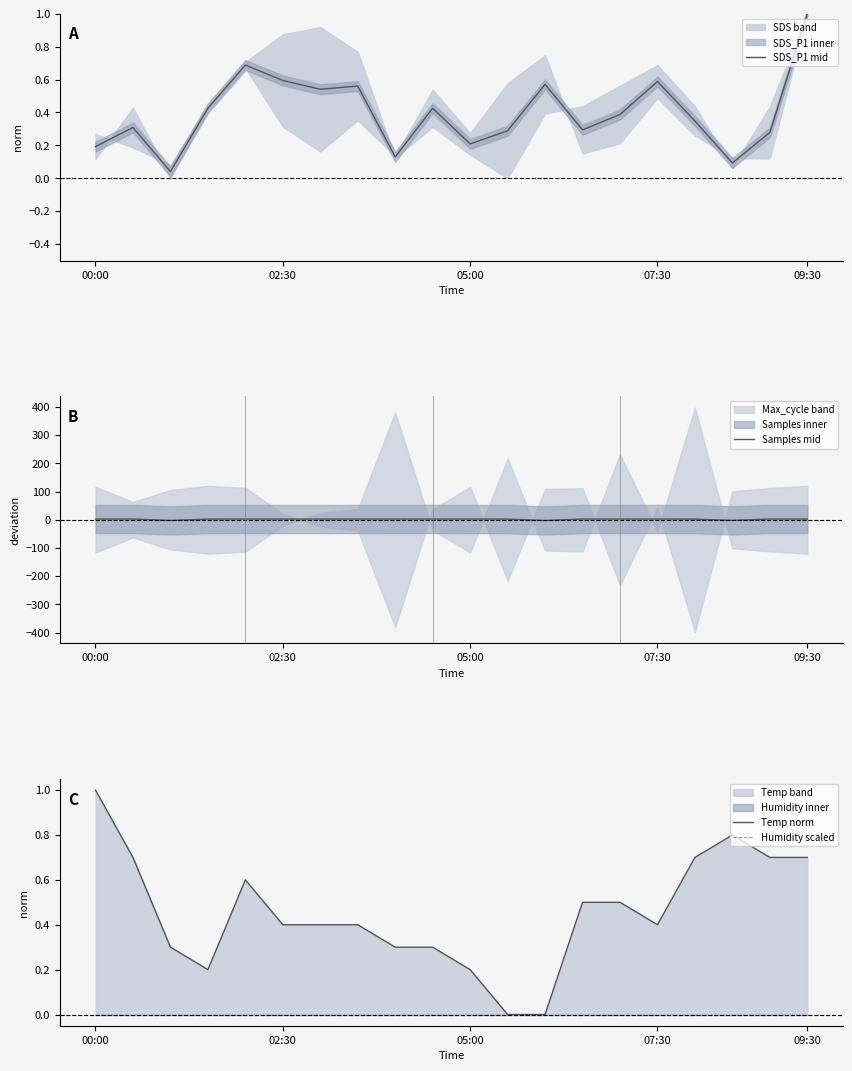

Which series has the largest range (max minus min)?

Samples mid